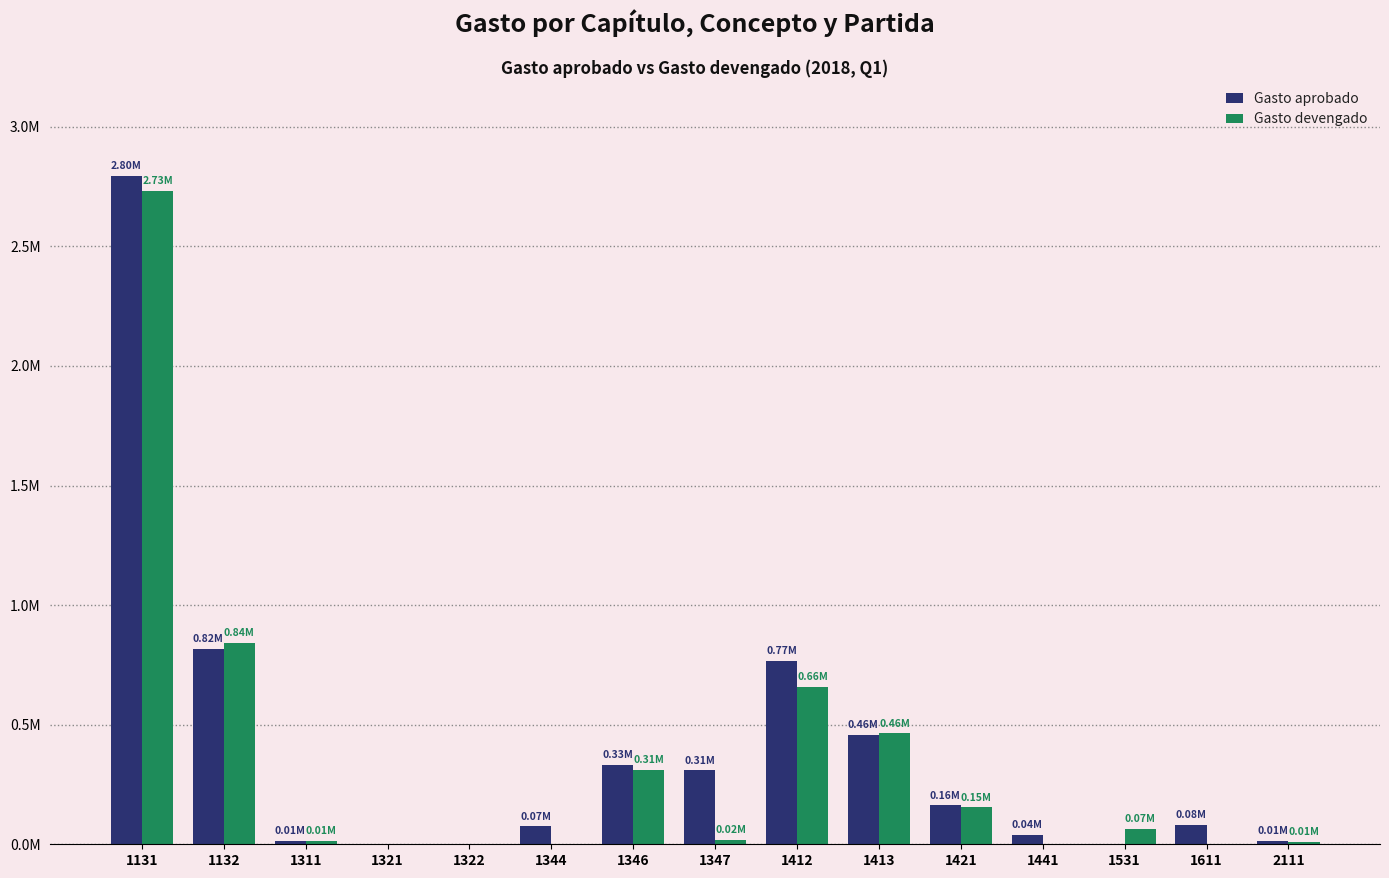

At which label does Gasto devengado reach its peak?

1131